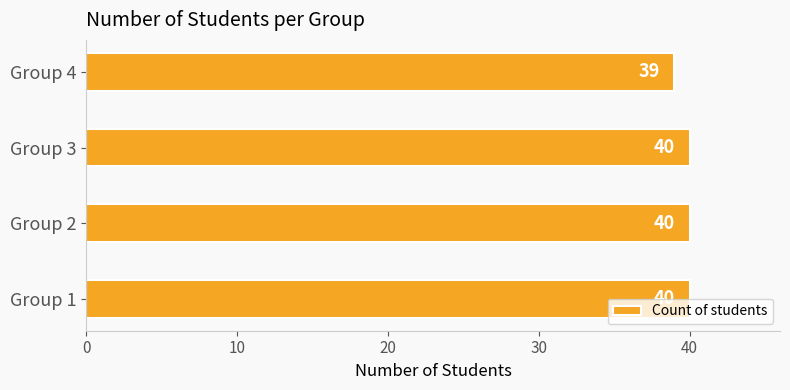

Reading bottom to top, transcribe all the data shown in this chart.

40	40	40	39